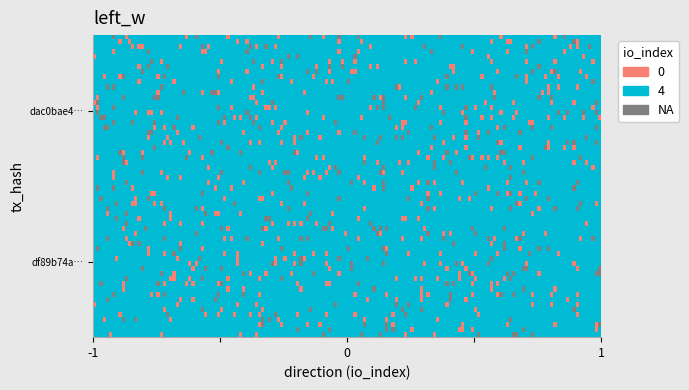

The value of value at valid_mainchain is 2.6. True or false?

False